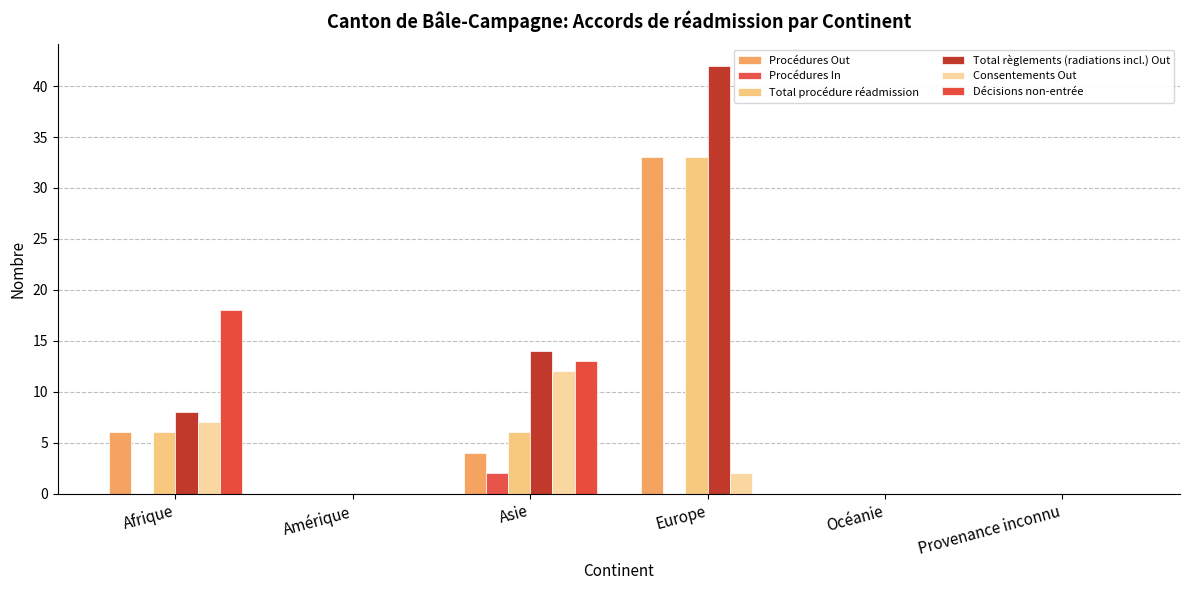

What value does the Total procédure réadmission series have at Europe?

33